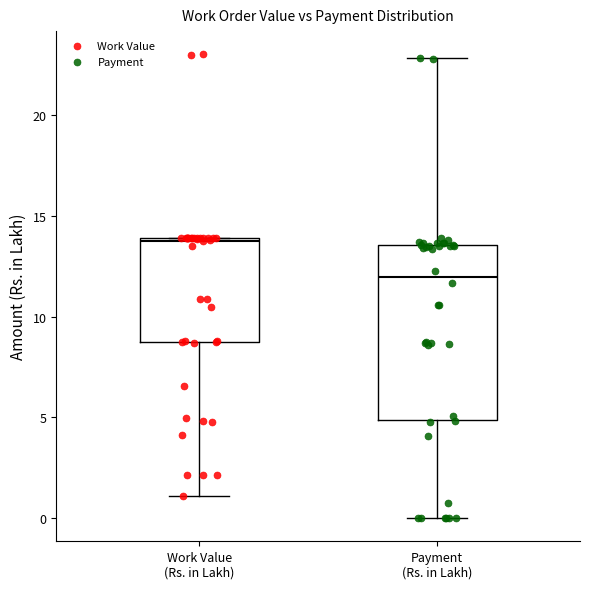

Reading left to right, transcribe this box plot: for each box, give where its median line is, the range the box spans, and where its two whiskers end, as read against the y-axis. The values are not printed on the chart, so give them approximately, as read against the axis.

Work Value (Rs. in Lakh): median 14.0, box 8.5 to 14.0, whiskers 1.0 to 14.0
Payment (Rs. in Lakh): median 12.0, box 5.0 to 13.5, whiskers 0.0 to 23.0